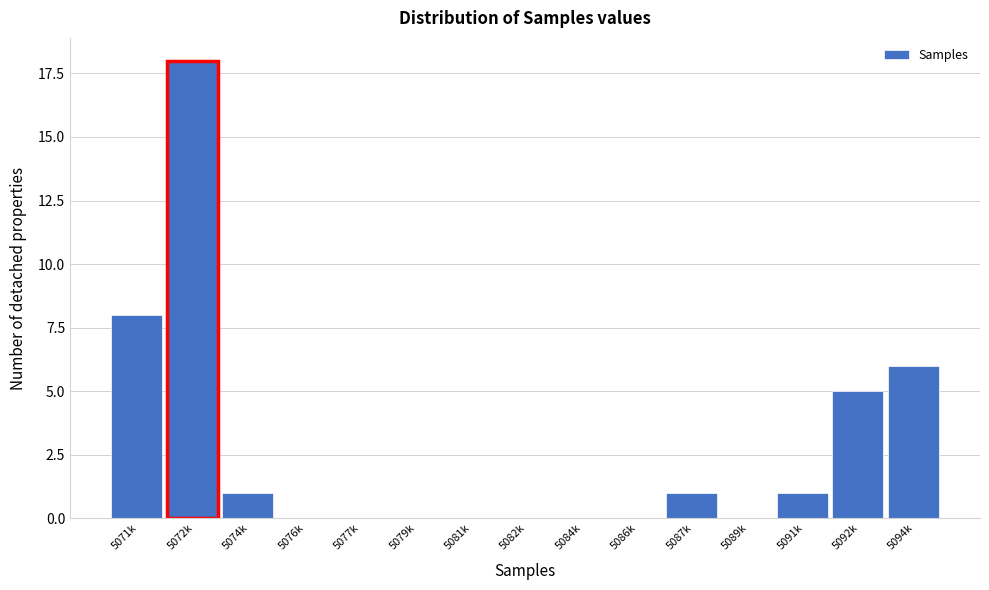

Reading left to right, list all the values displayed in this chart.

5071k=8	5072k=18	5074k=1	5076k=0	5077k=0	5079k=0	5081k=0	5082k=0	5084k=0	5086k=0	5087k=1	5089k=0	5091k=1	5092k=5	5094k=6